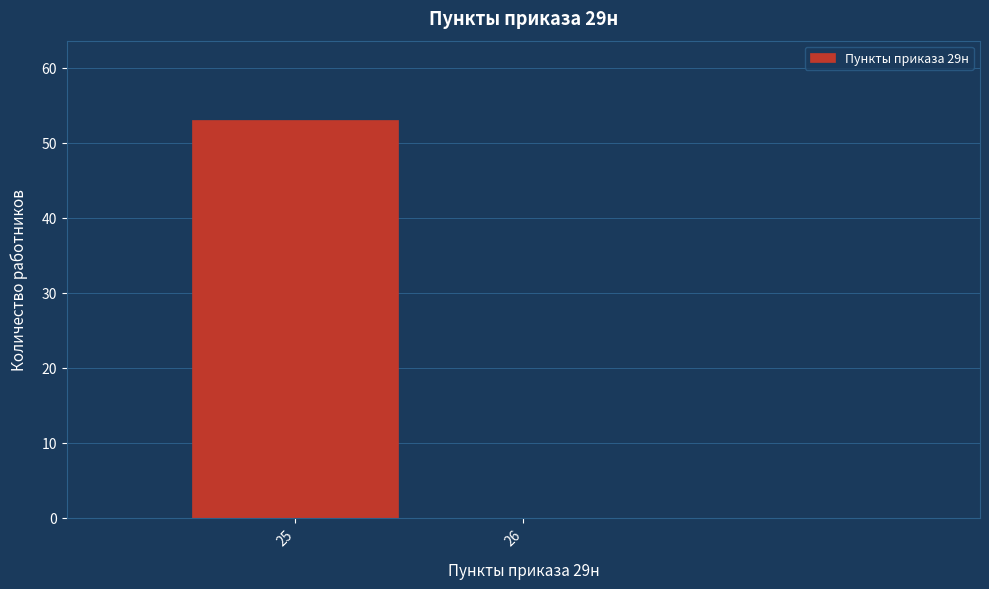

Reading left to right, transcribe all the data shown in this chart.

25=53	26=0